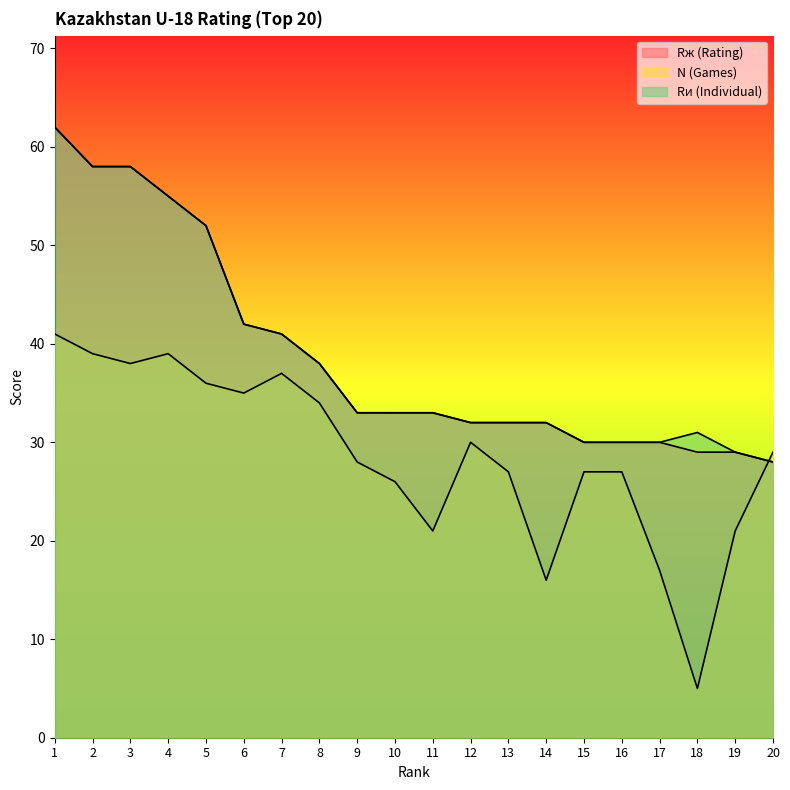

What is the maximum value for Rи (Individual)?

62